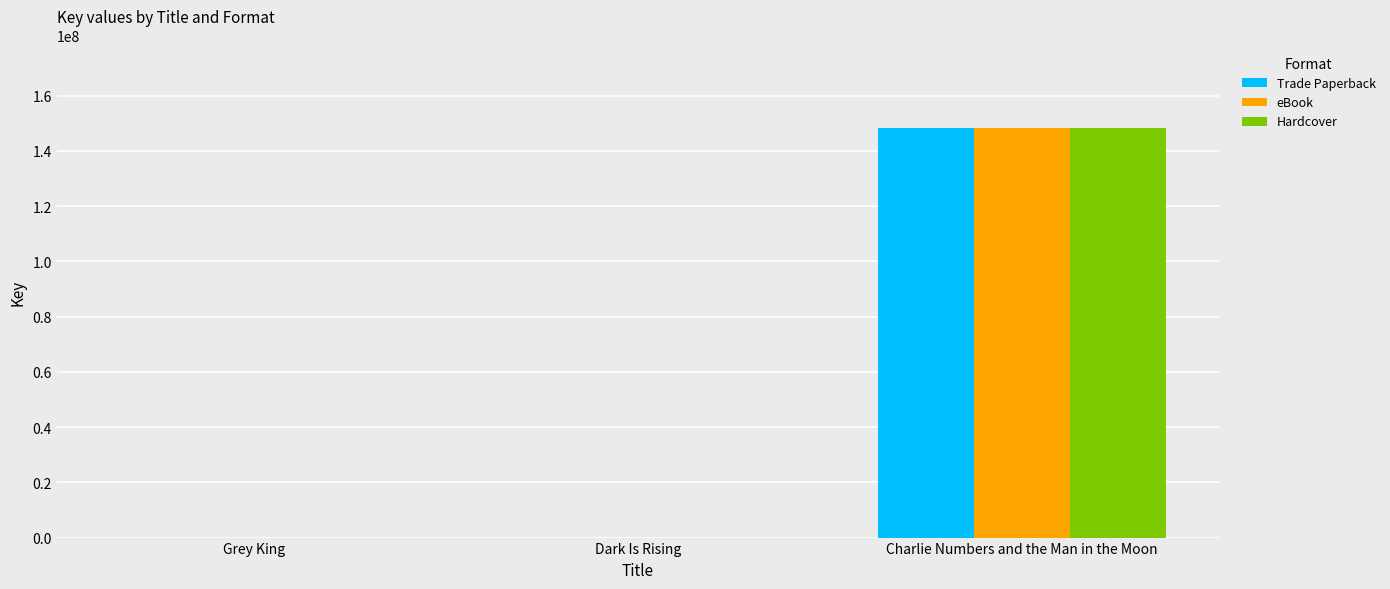

How many data points does each series have?

3